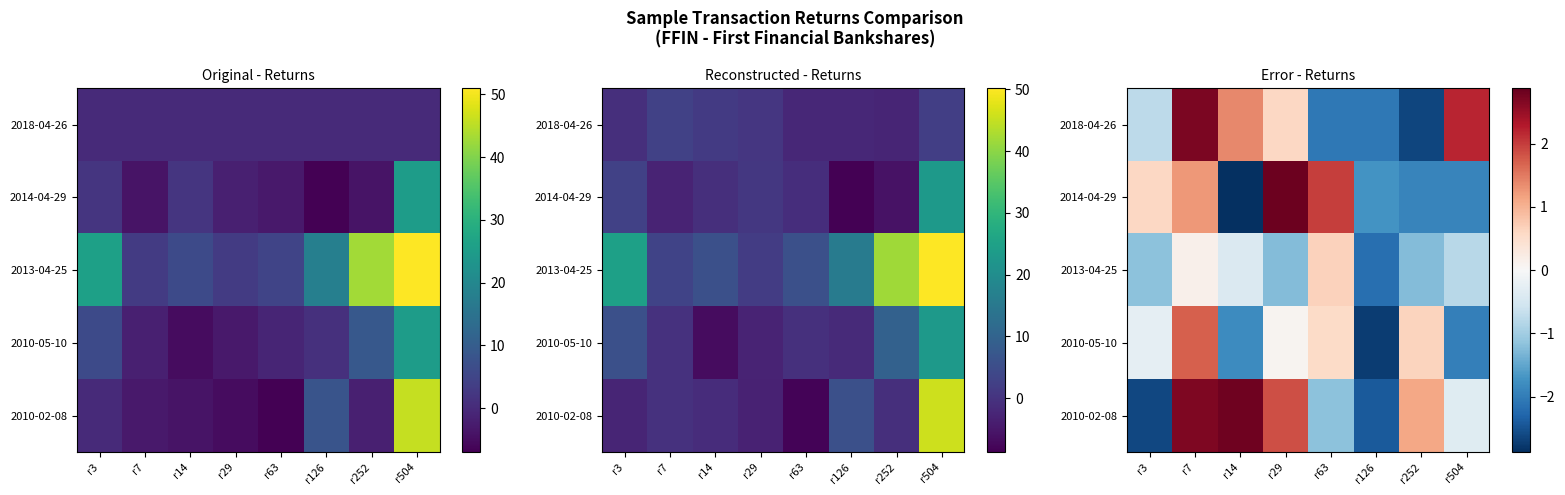

Is it true that 2010-05-10 equals -1.9 at r126?

False